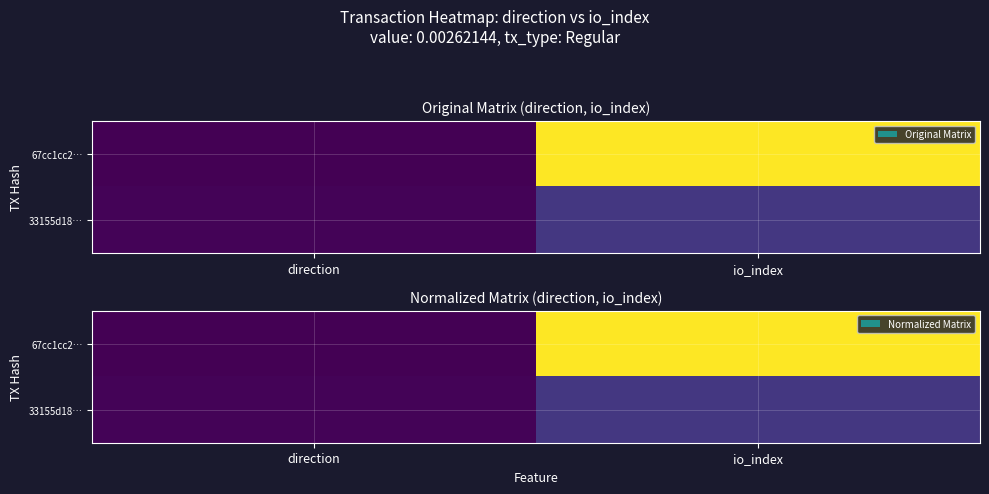

Between direction and io_index, which series saw the biggest shift?

67cc1cc2…